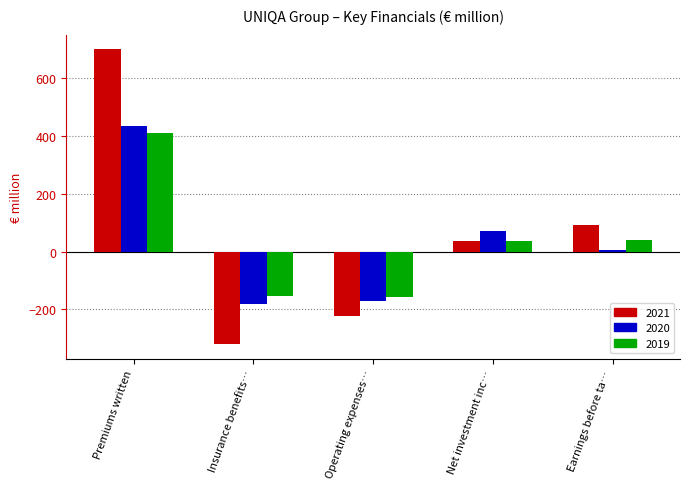

How many categories are shown in the chart?

5